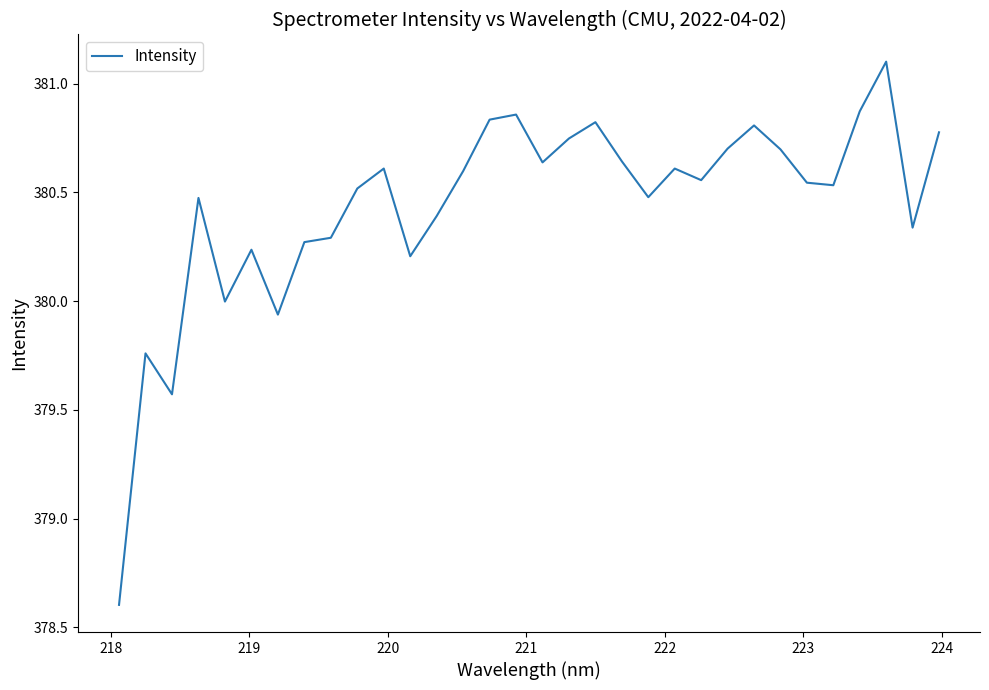

What is the maximum value shown in the chart?

381.1